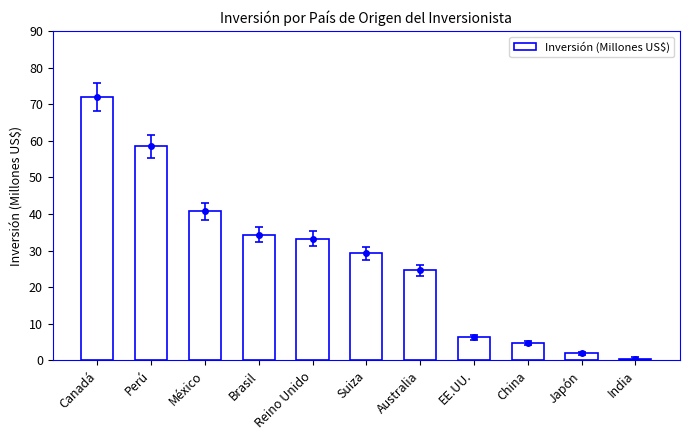

Which label corresponds to the largest value in the chart?

Canadá